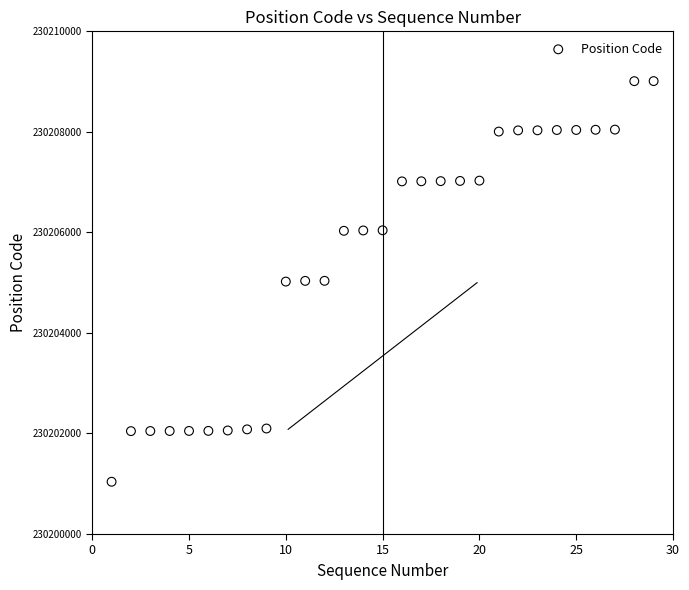

What is the range of X values (max minus min)?

28